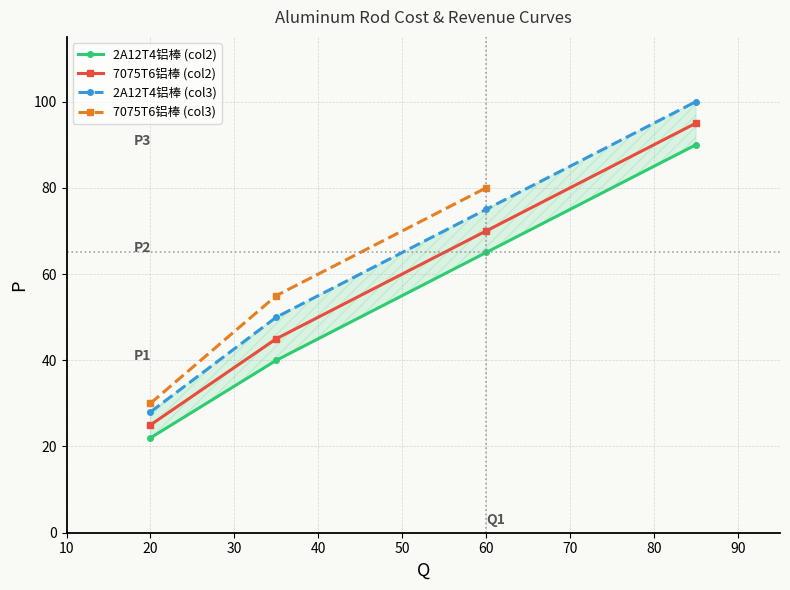

Is it true that 7075T6铝棒 (col2) equals 25 at 20?

True